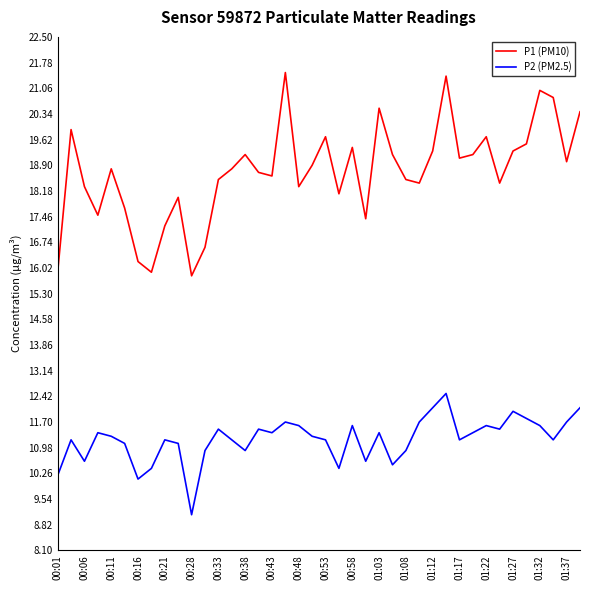

What is the minimum value for P1 (PM10)?

15.8